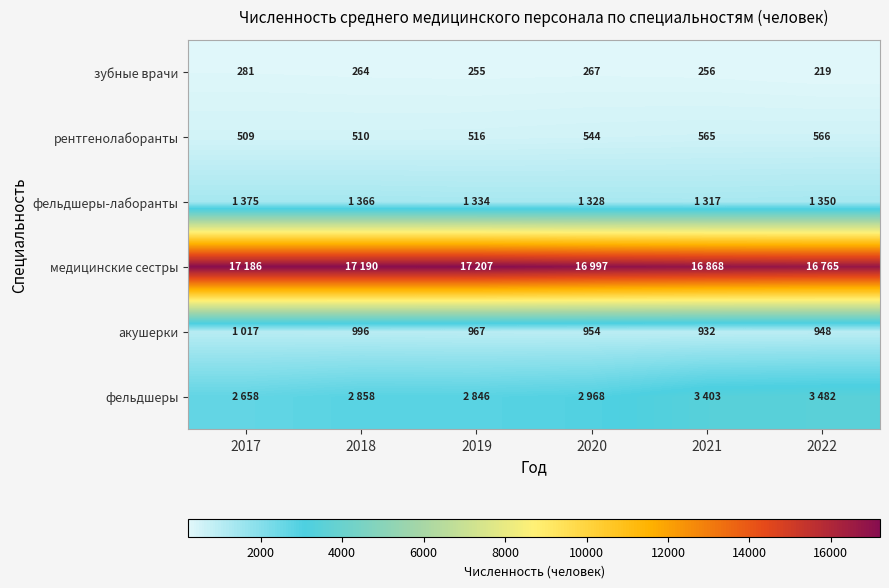

The value of медицинские сестры at 2021 is 28876. True or false?

False